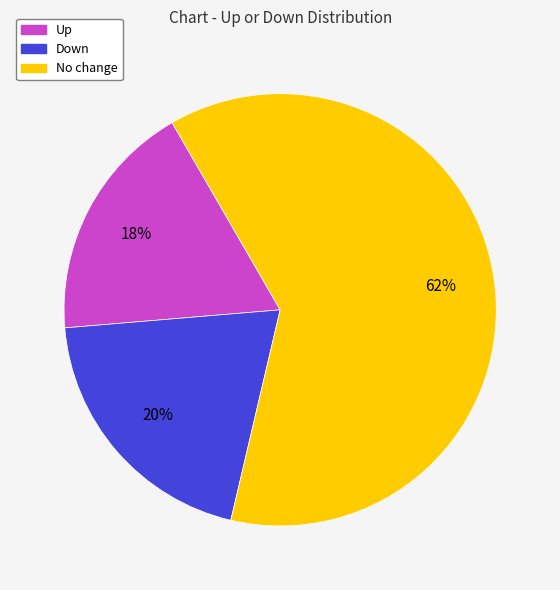

How many segments does this pie chart have?

3